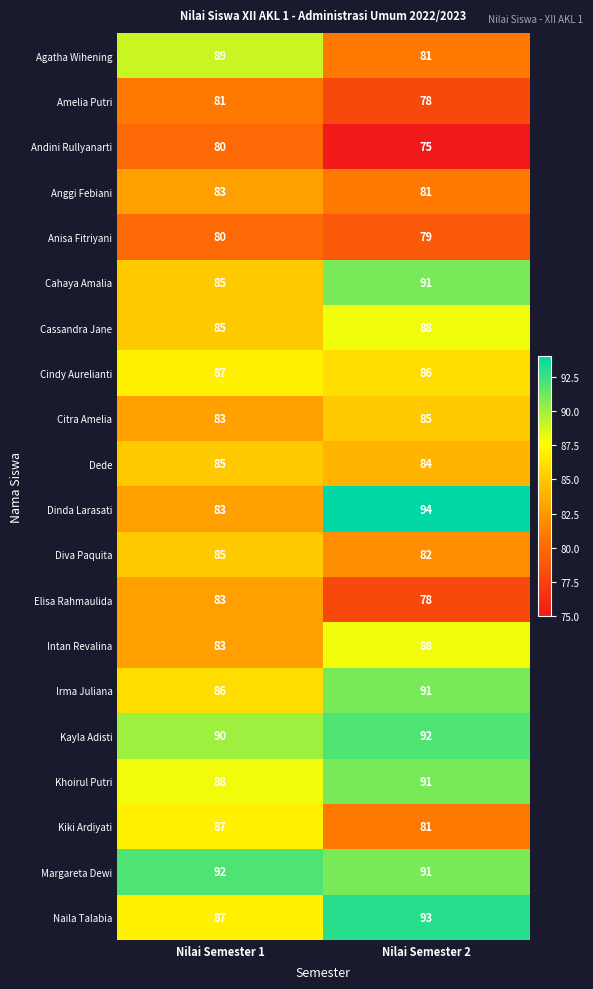

The value of Dinda Larasati at Nilai Semester 1 is 83. True or false?

True